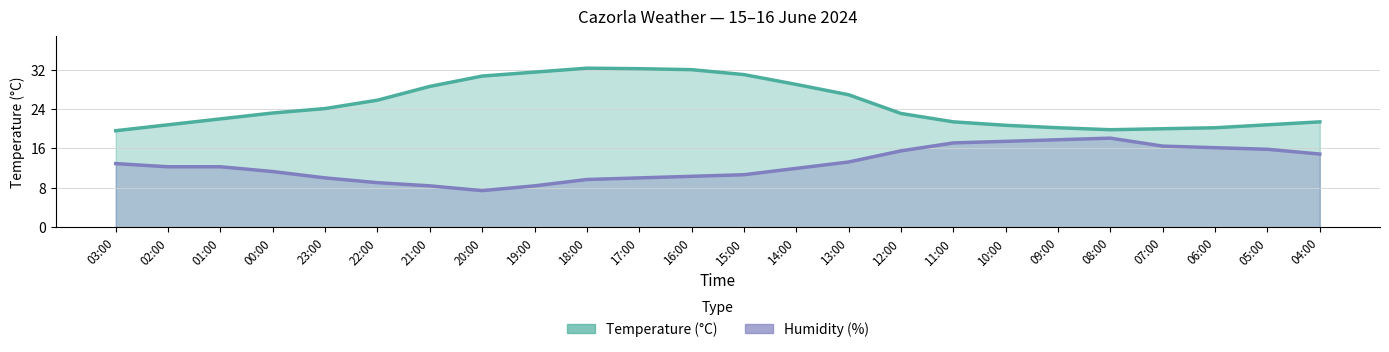

True or false: Temperature (°C) has more than 1 points higher than both neighbors.

False